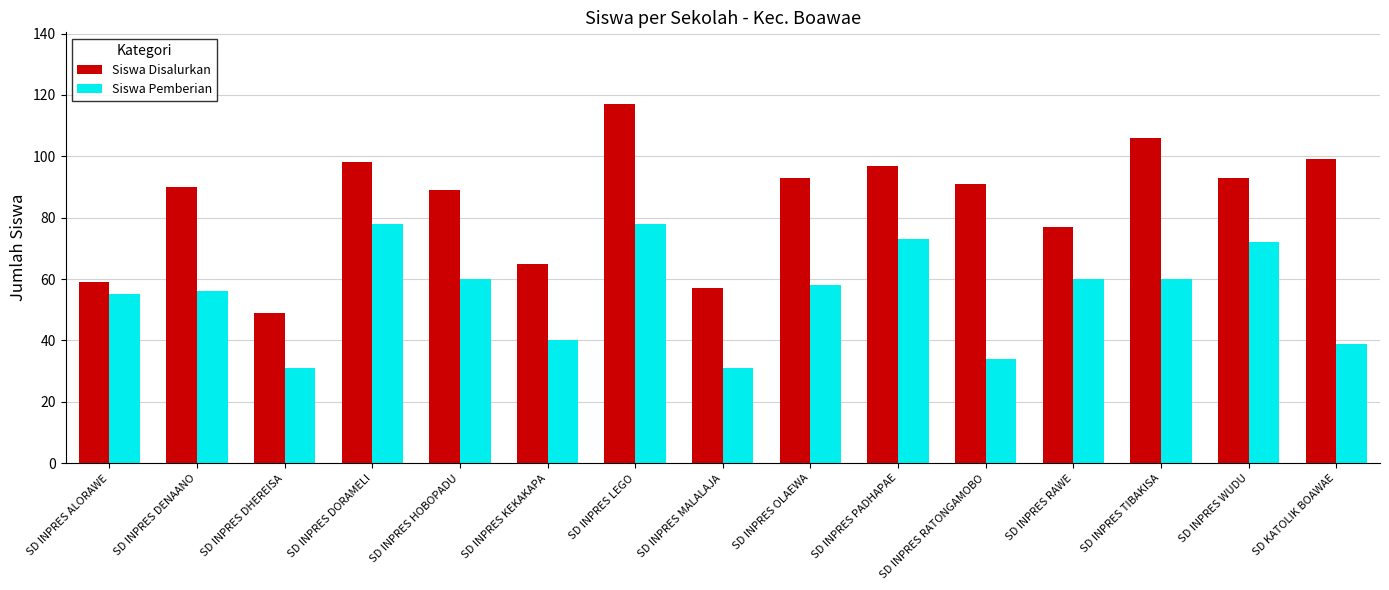

What is the total value across all series at SD INPRES HOBOPADU?

149